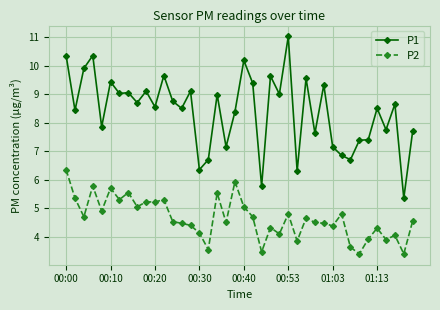

True or false: P1 and P2 intersect in this chart.

False